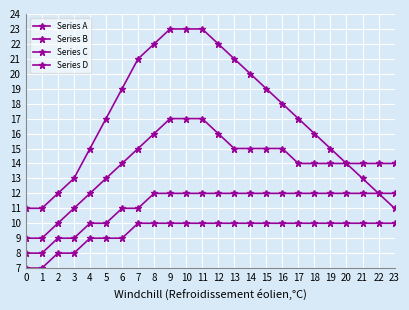

True or false: Series D has a value of 10 at 8.

True